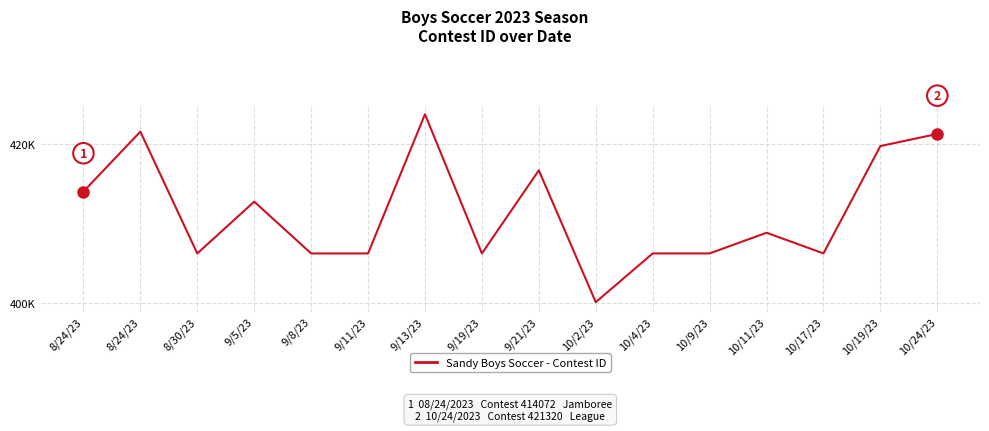

At which category does the data reach its first local peak?

8/24/23